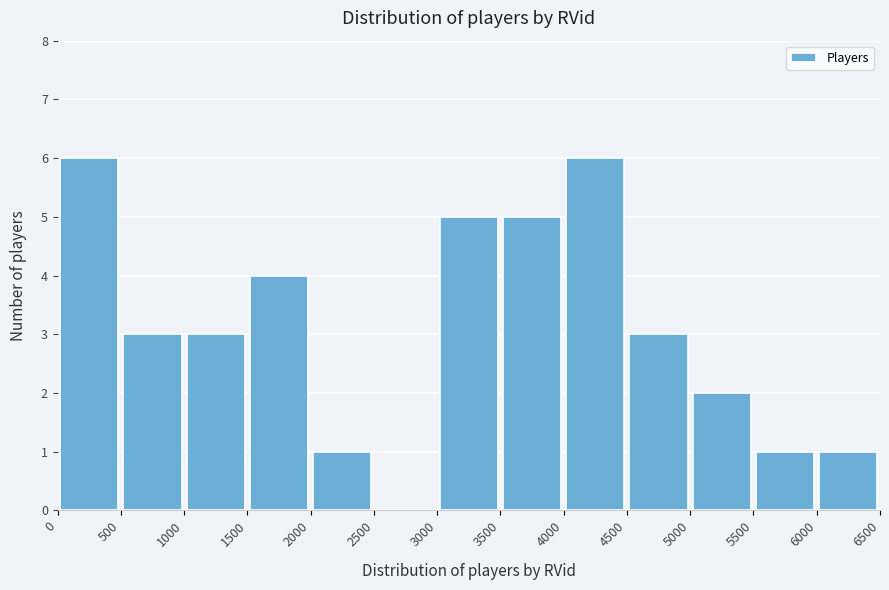

Reading left to right, transcribe this chart: for each bar, give the range it covers on the x-axis and its height. The values are not printed on the chart, so give them approximately, as read against the axis.

0 to 500: 6
500 to 1000: 3
1000 to 1500: 3
1500 to 2000: 4
2000 to 2500: 1
2500 to 3000: 0
3000 to 3500: 5
3500 to 4000: 5
4000 to 4500: 6
4500 to 5000: 3
5000 to 5500: 2
5500 to 6000: 1
6000 to 6500: 1